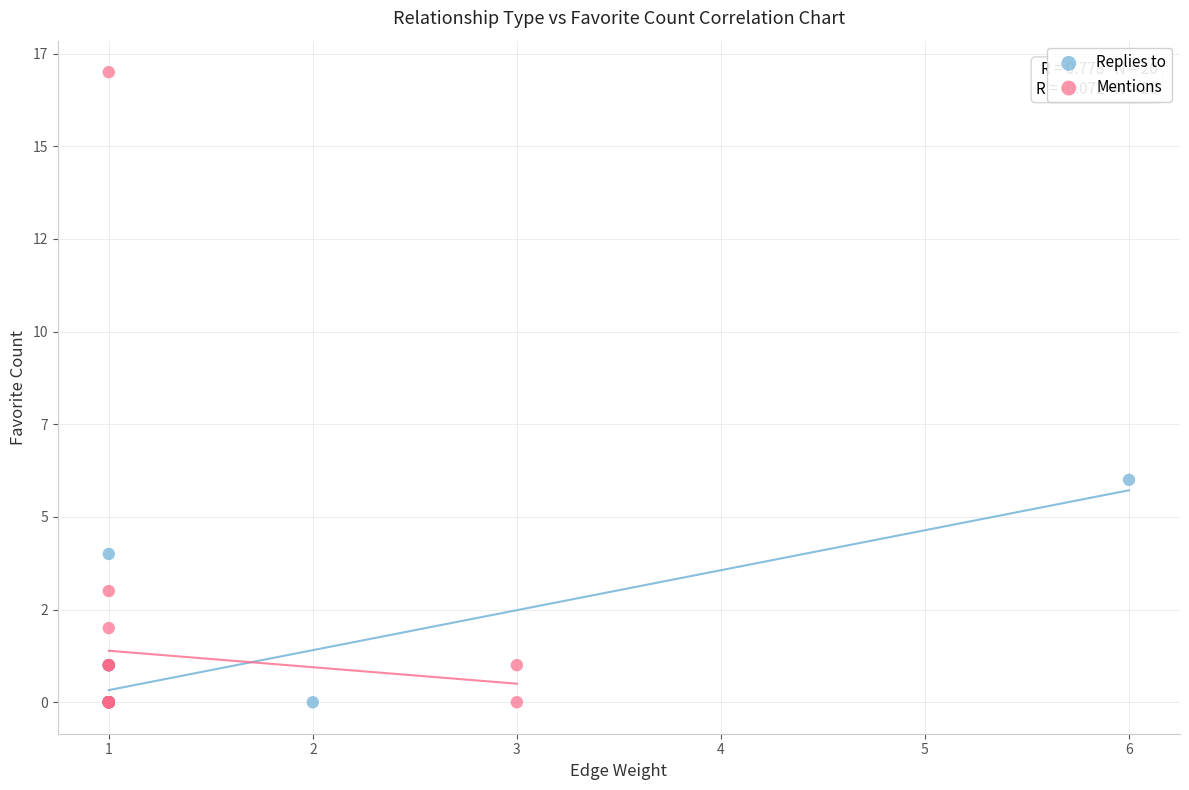

What are all the series names shown in the legend?

Replies to, Mentions